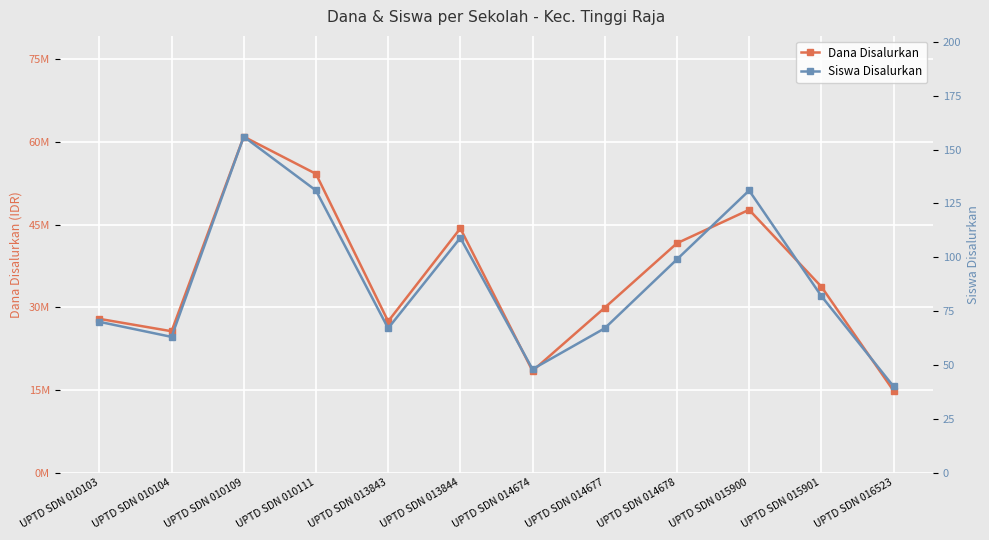

At UPTD SDN 010109, list the series in order from smallest to largest.

Siswa Disalurkan, Dana Disalurkan